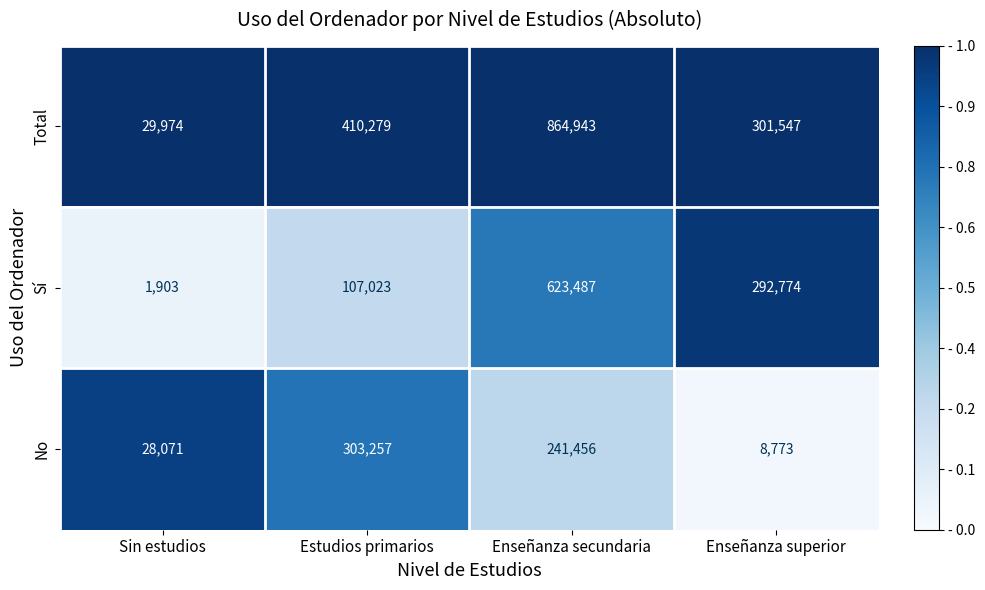

The value of Sí at Sin estudios is 716. True or false?

False